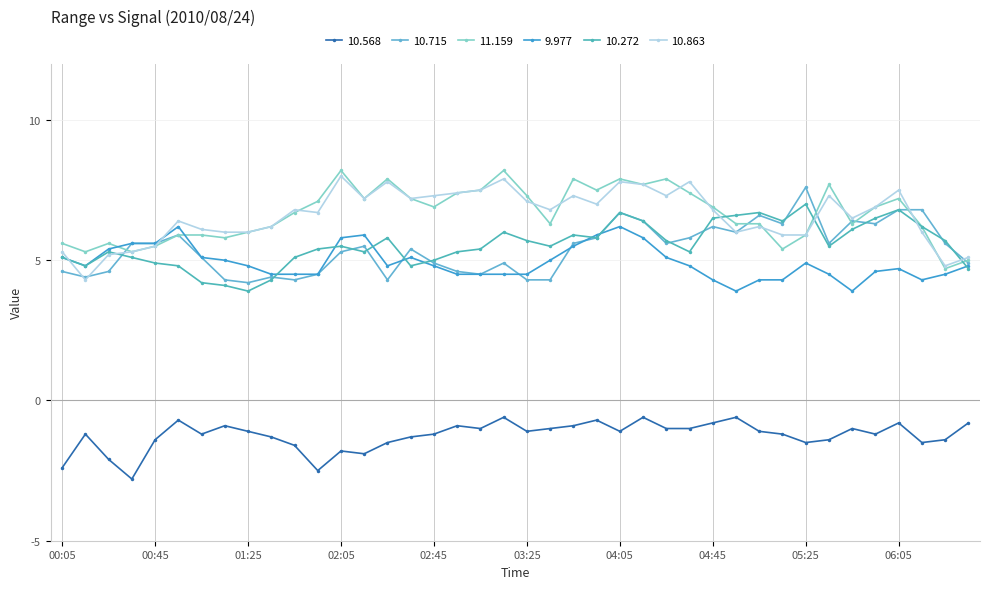

Does the chart display data point markers on the line(s)?

Yes